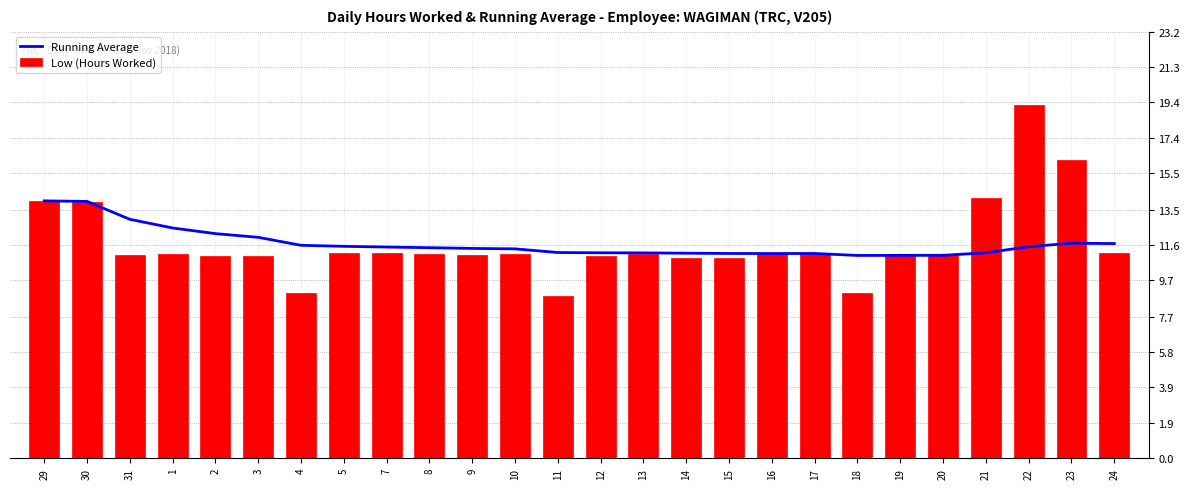

Where is Low (Hours Worked) nearest to the value 14?

29